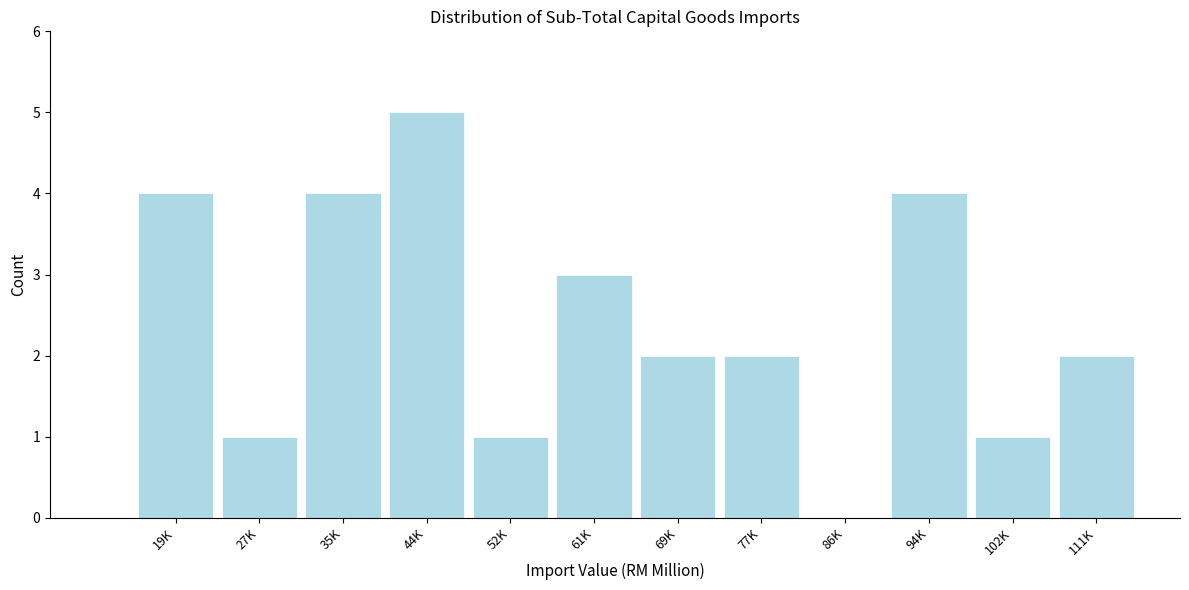

Reading left to right, transcribe all the data shown in this chart.

19K=4	27K=1	35K=4	44K=5	52K=1	61K=3	69K=2	77K=2	86K=0	94K=4	102K=1	111K=2